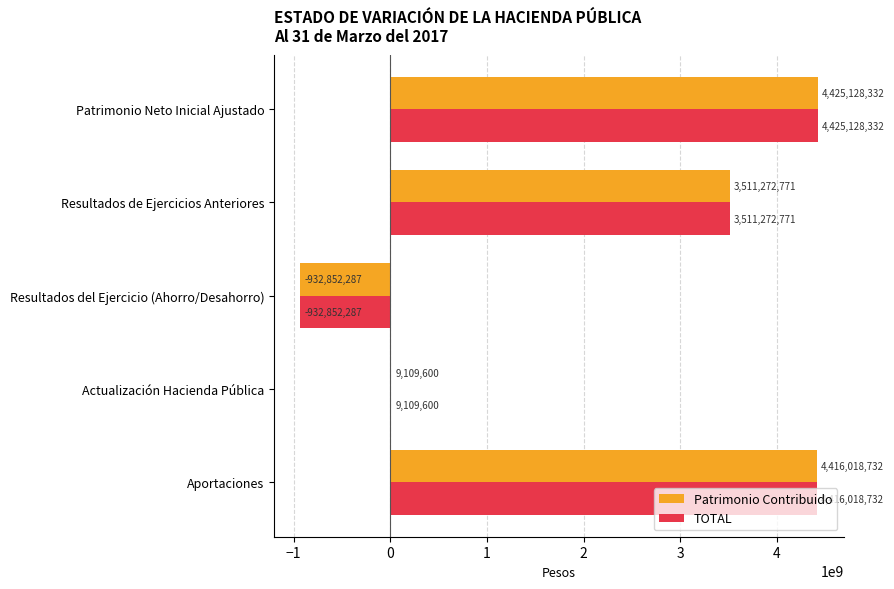

At which category does the chart reach its peak across all series?

Patrimonio Neto Inicial Ajustado